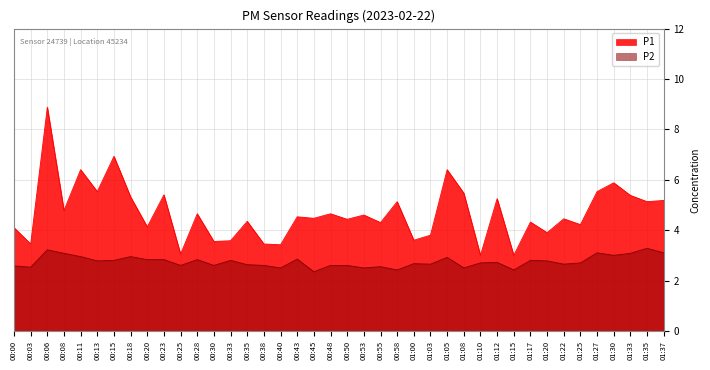

Reading left to right, extract all data points from this chart.

P1: 4.1	3.5	8.9	4.8	6.4	5.5	6.9	5.3	4.1	5.4	3.0	4.7	3.5	3.6	4.3	3.5	3.4	4.5	4.5	4.7	4.4	4.6	4.3	5.1	3.6	3.8	6.4	5.5	3.0	5.2	3.0	4.3	3.9	4.5	4.2	5.5	5.9	5.4	5.1	5.2
P2: 2.6	2.5	3.2	3.1	3.0	2.8	2.8	3.0	2.8	2.8	2.6	2.8	2.6	2.8	2.6	2.6	2.5	2.9	2.4	2.6	2.6	2.5	2.5	2.4	2.7	2.6	2.9	2.5	2.7	2.7	2.4	2.8	2.8	2.6	2.7	3.1	3.0	3.1	3.3	3.1